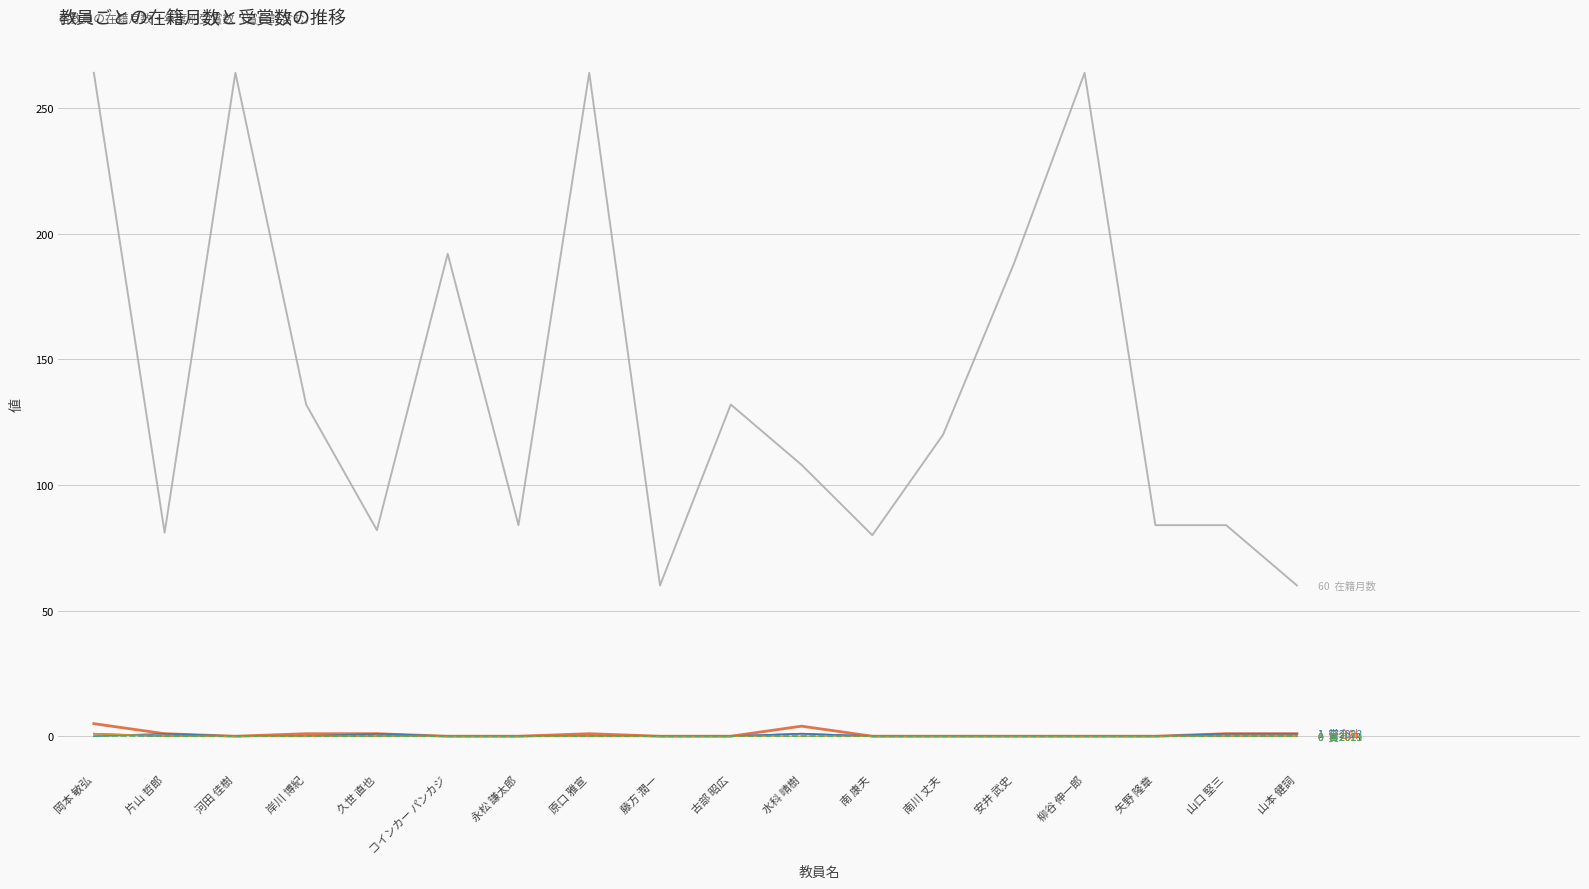

What is the difference between the highest and lowest values at 柳谷 伸一郎?

264